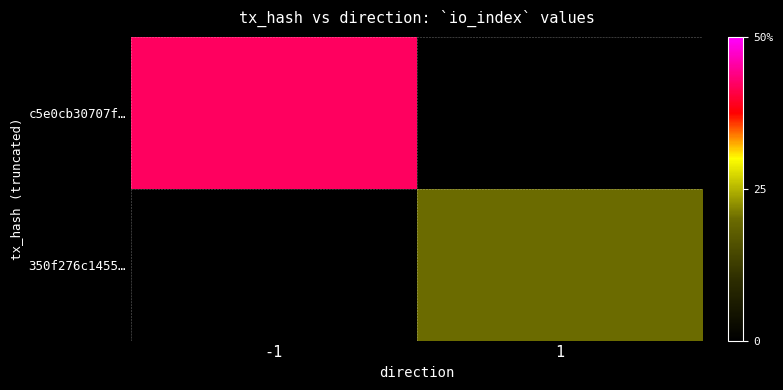

What is the smallest value displayed?

20.0